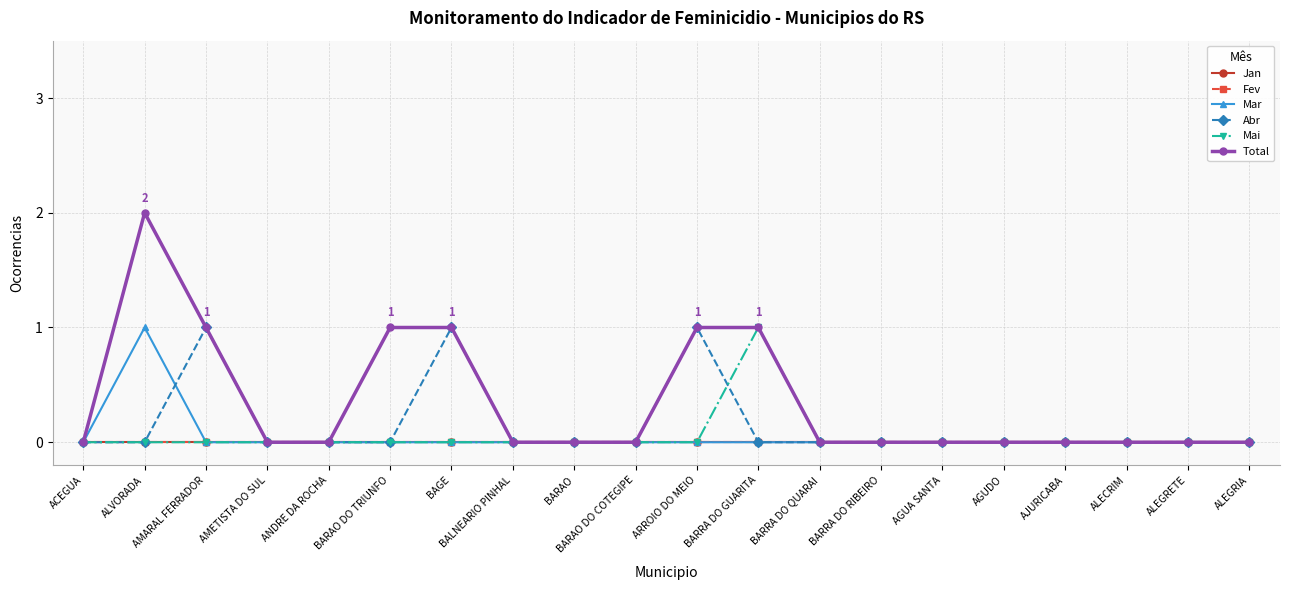

Is this an area chart (filled region under the line)?

No